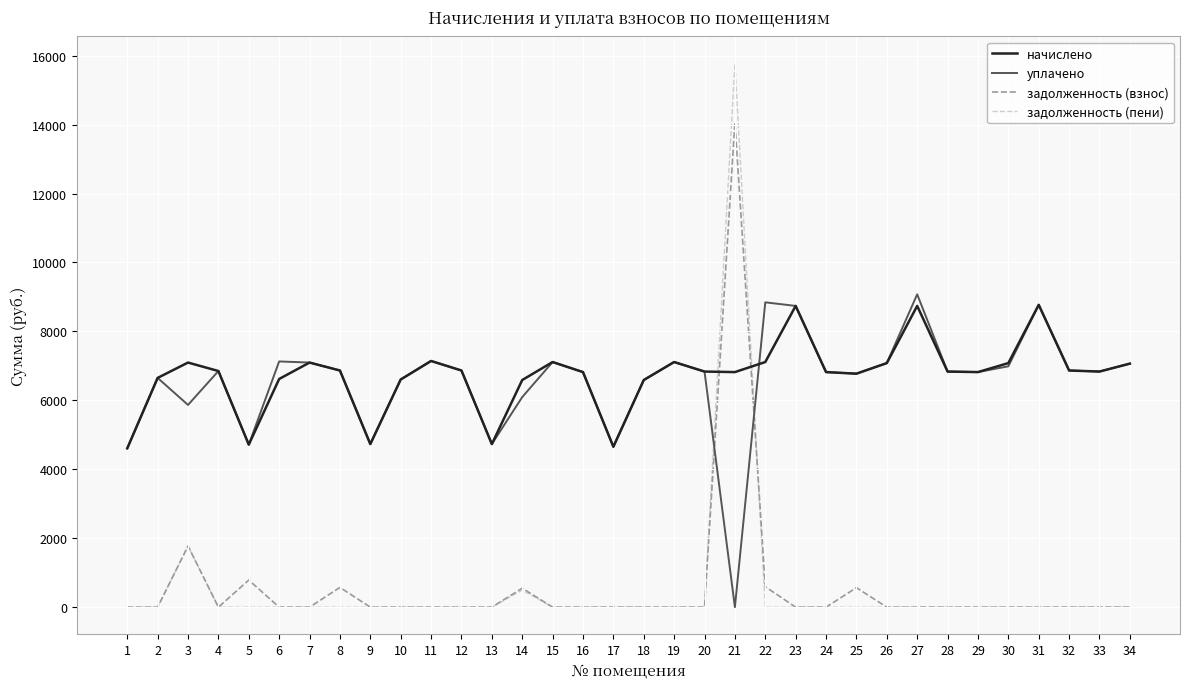

The value of начислено at 4 is 10495.1. True or false?

False